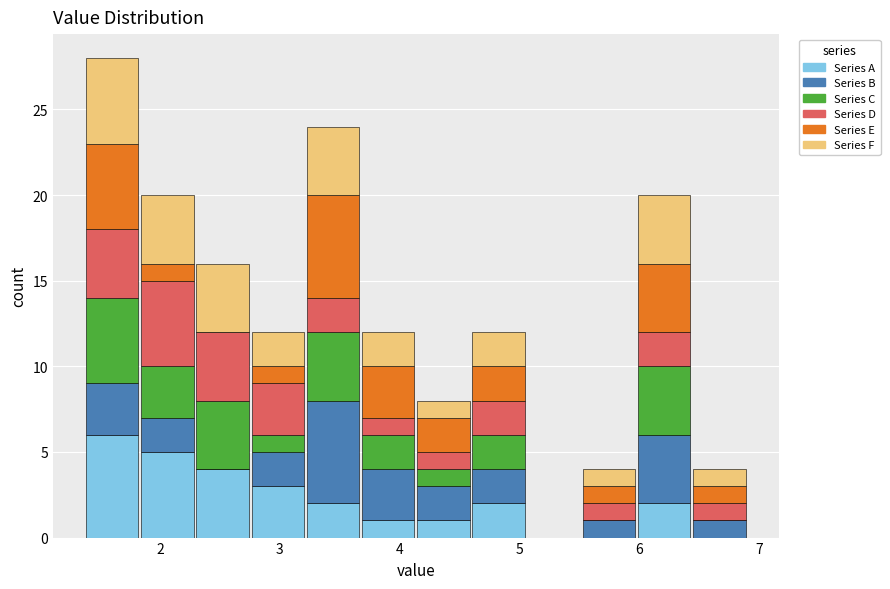

Reading left to right, list every stacked bar in this chart as the range it spans on the x-axis followed by its total height. Neither the bar edges nor the heights are printed on the chart, so give them approximately, as read against the axes.

1.4 to 1.8: 28
1.8 to 2.3: 20
2.3 to 2.8: 16
2.8 to 3.2: 12
3.2 to 3.7: 24
3.7 to 4.1: 12
4.1 to 4.6: 8
4.6 to 5.1: 12
5.1 to 5.5: 0
5.5 to 6.0: 4
6.0 to 6.4: 20
6.4 to 6.9: 4